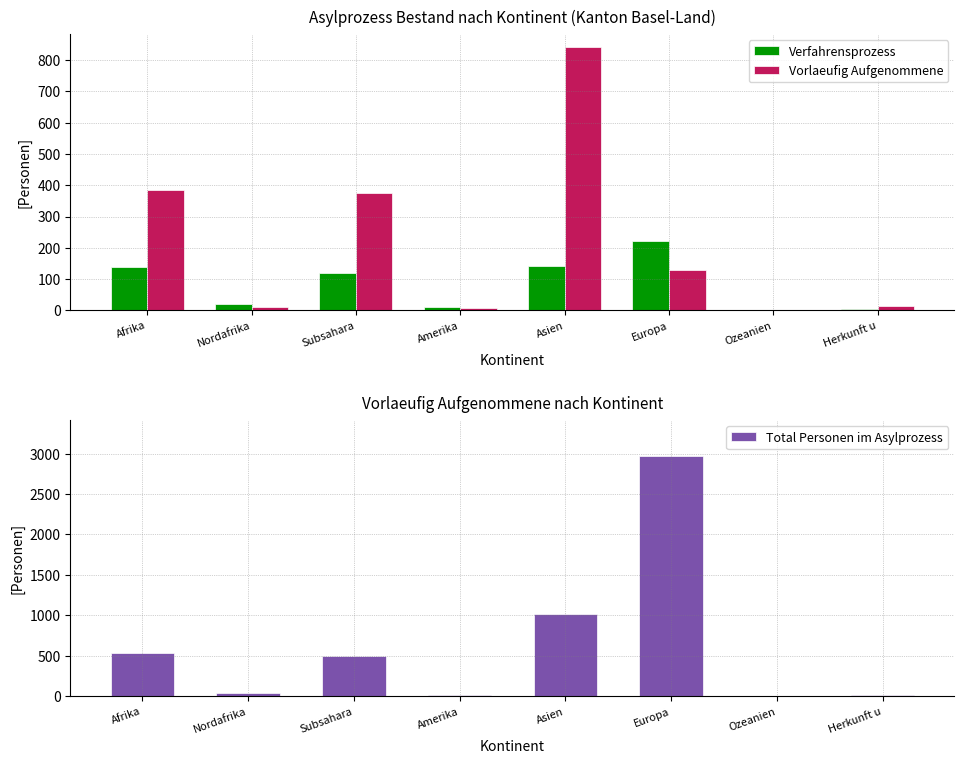

The value of Total Personen im Asylprozess at Europa is 4326. True or false?

False